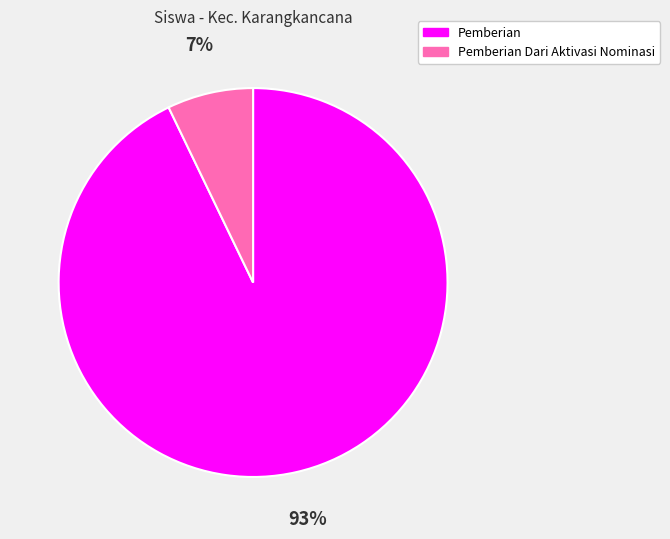

Is there a majority slice in this chart?

Yes